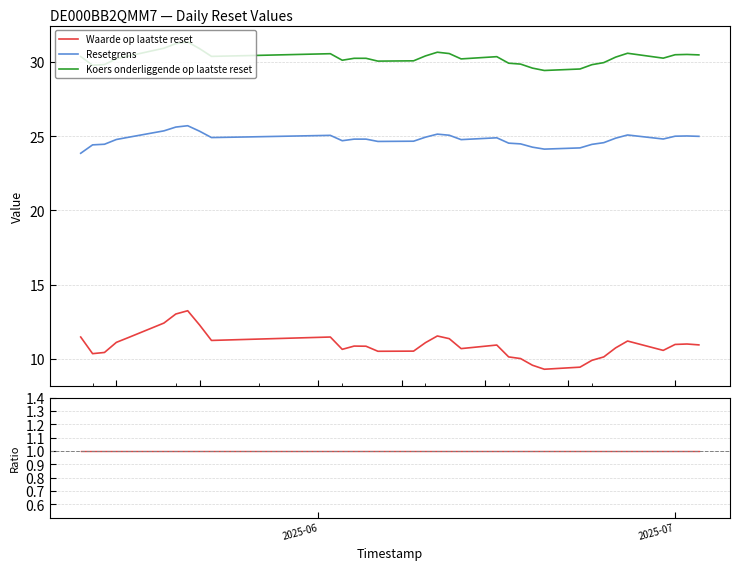

What are all the series names shown in the legend?

Waarde op laatste reset, Resetgrens, Koers onderliggende op laatste reset